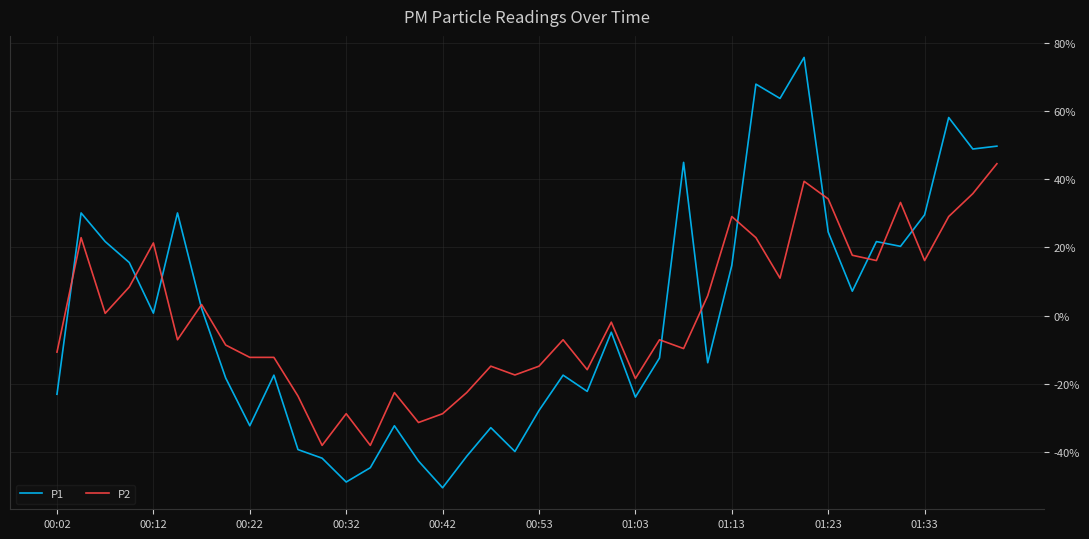

Does the chart have visible grid lines?

Yes